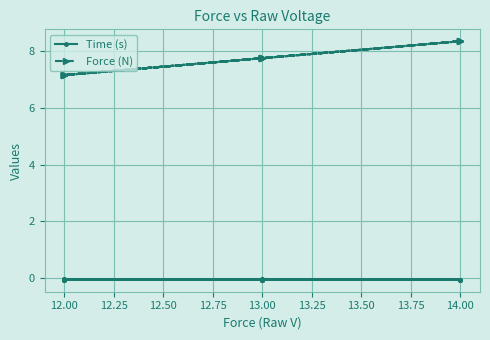

What are all the series names shown in the legend?

Time (s), Force (N)